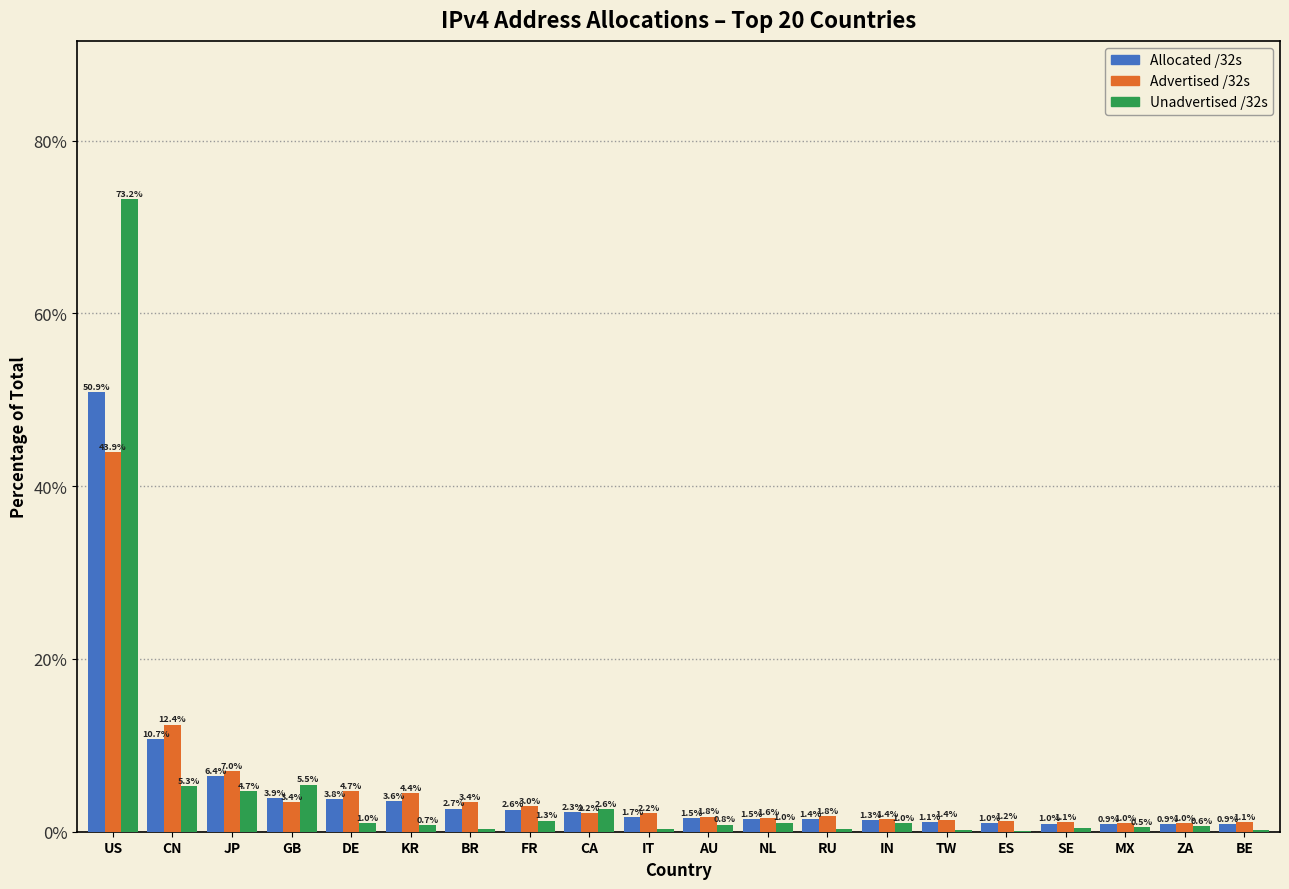

Which label corresponds to the largest value in the chart?

US